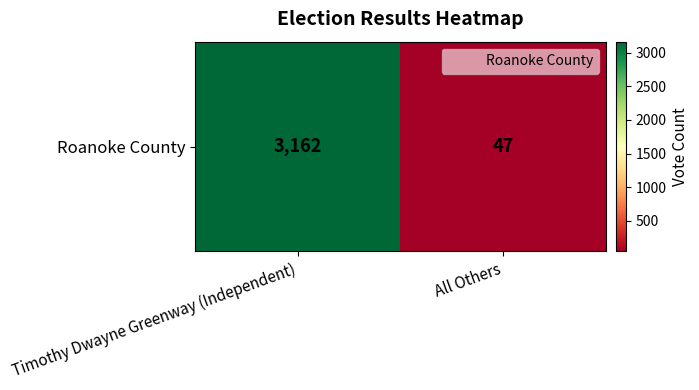

What is the difference between the values at All Others and Timothy Dwayne Greenway (Independent)?

3115